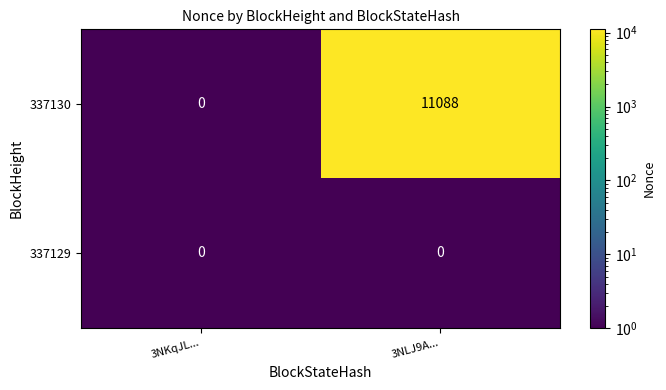

The value of 337130 at 3NLJ9A... is 3957. True or false?

False